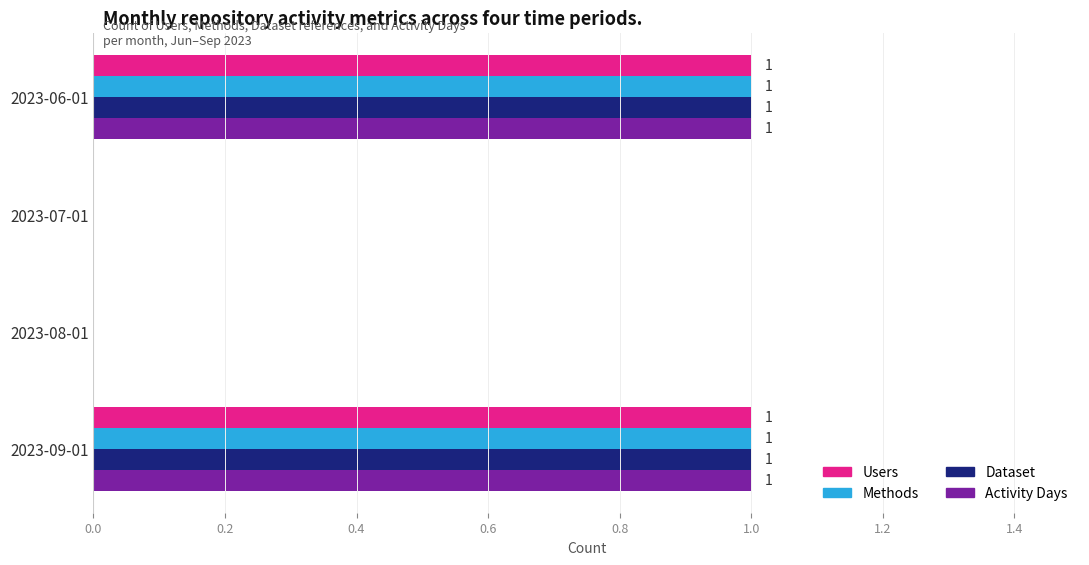

The Dataset series shows 0 at 2023-08-01. True or false?

True